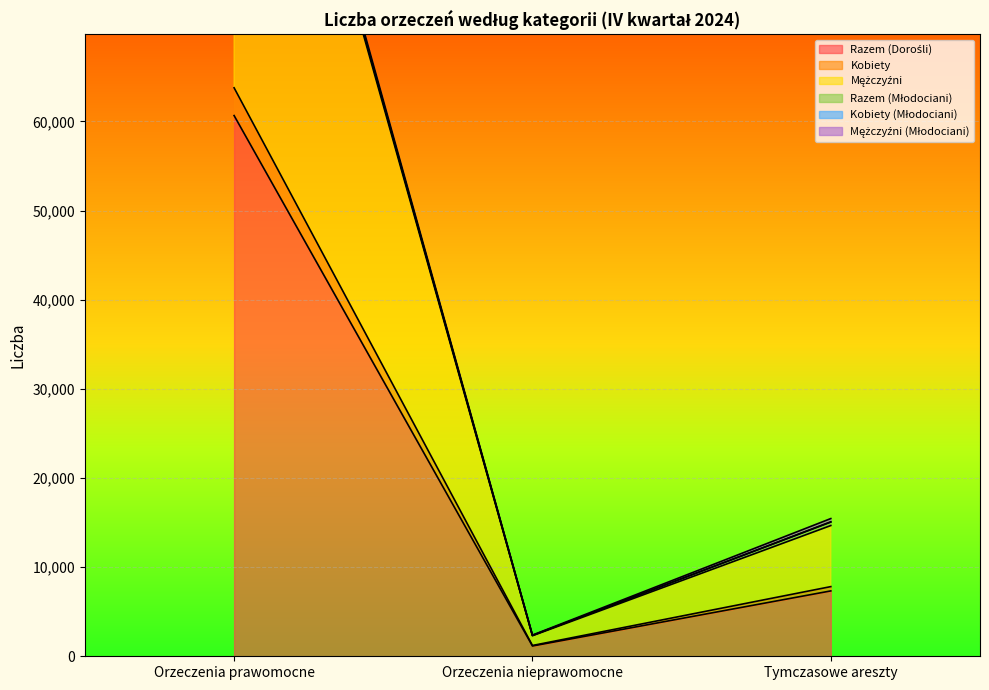

What is the difference between the maximum and minimum values in the Razem (Dorośli) series?

59509